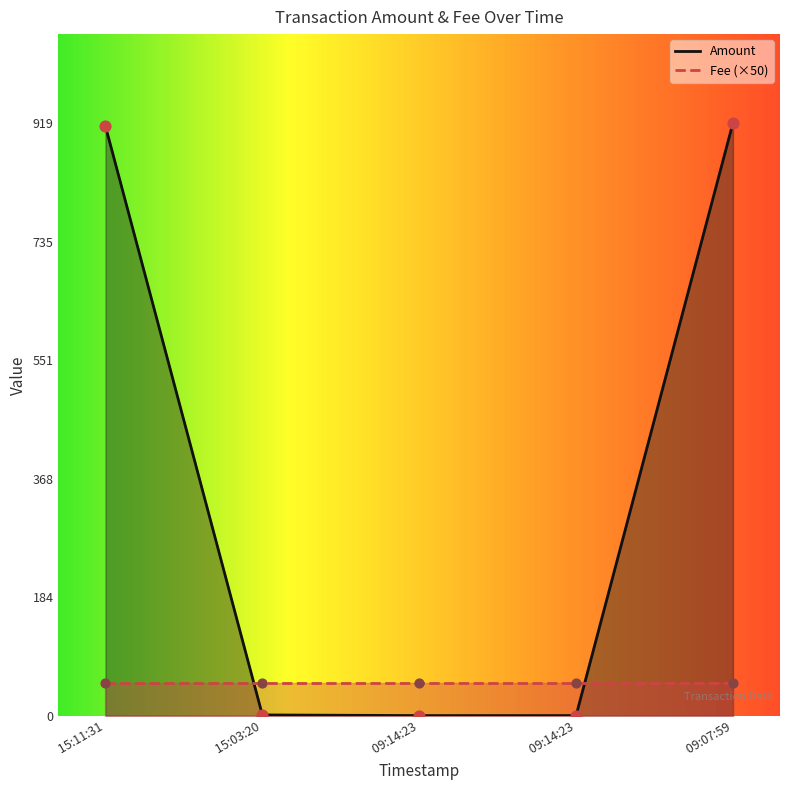

What is the ratio of the value at 09:07:59 to the value at 15:11:31?

1.0